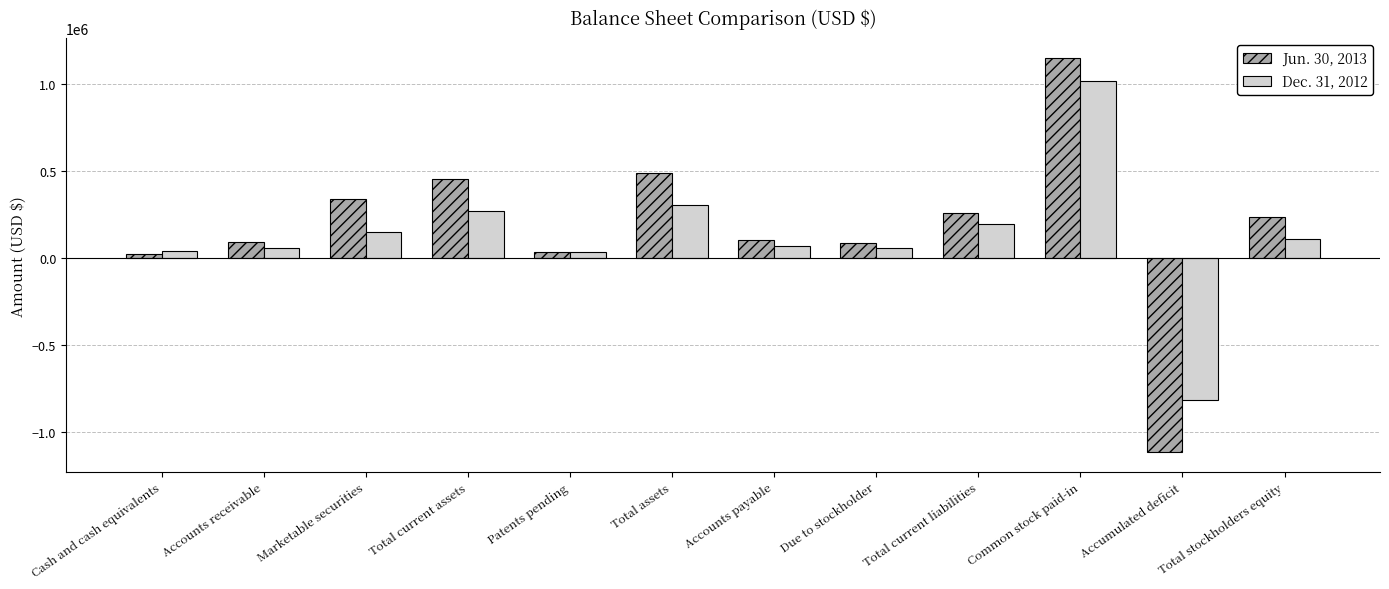

What is the difference between the maximum and minimum values in the Jun. 30, 2013 series?

2269178